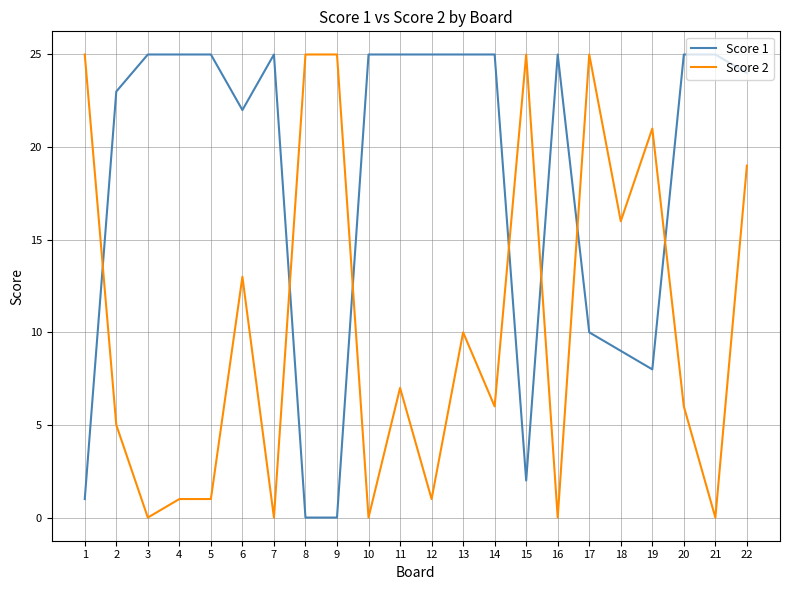

Reading left to right, transcribe all the data shown in this chart.

Score 1: 1	23	25	25	25	22	25	0	0	25	25	25	25	25	2	25	10	9	8	25	25	24
Score 2: 25	5	0	1	1	13	0	25	25	0	7	1	10	6	25	0	25	16	21	6	0	19